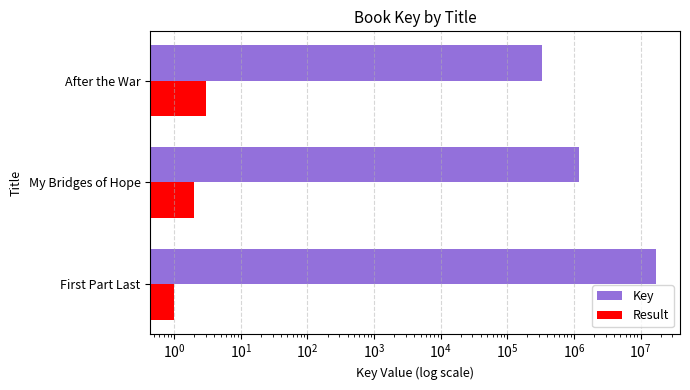

List the series in order of their peak value, lowest first.

Result, Key